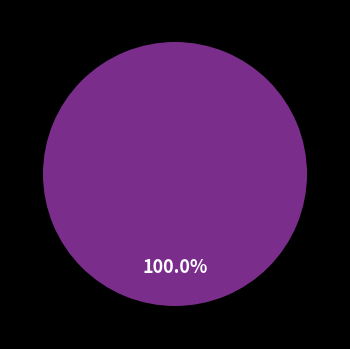

What is the change in value from 419437DC-A264-4E3E-B65B-5A4E4D0E7ABA to B443E369-2EED-442B-A6C5-0945A95EB314?

-1